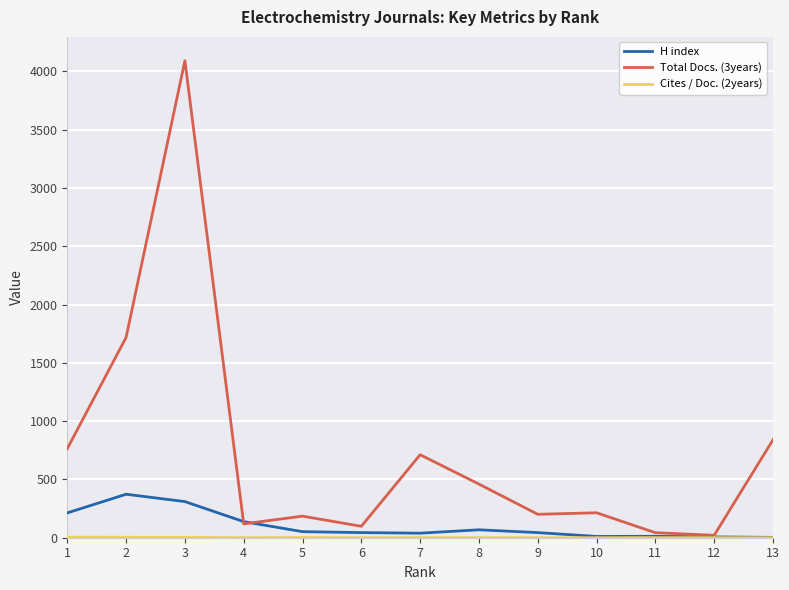

What is the total value across all series at 9?

245.0